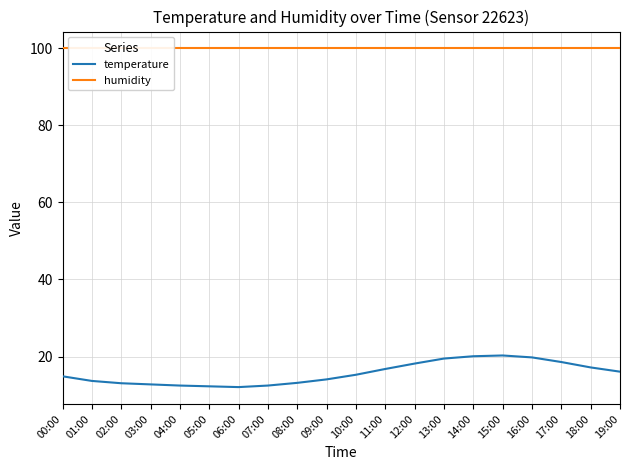

Read the humidity value at 15:00.

99.9